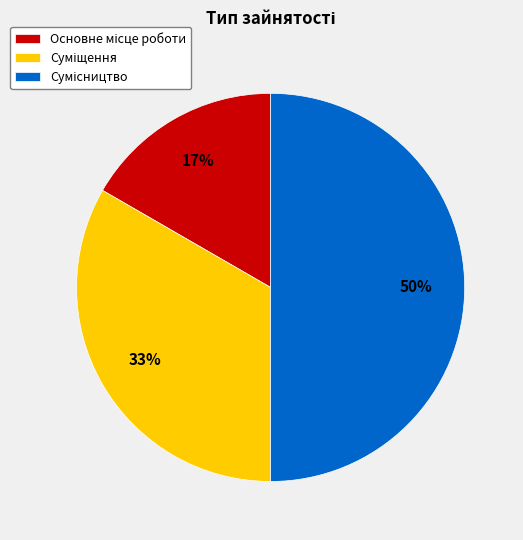

To the nearest percent, what is the difference between the largest and smallest slice percentages?

33%